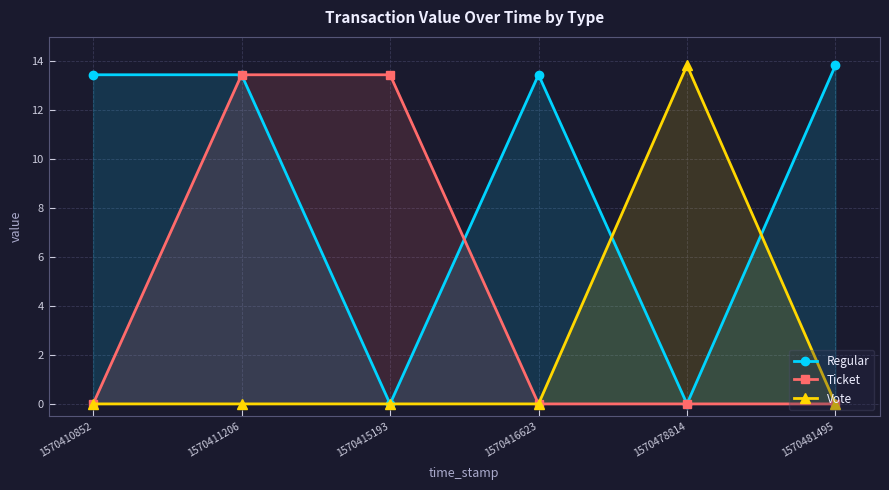

Which series changed the most between 1570411206 and 1570481495?

Ticket